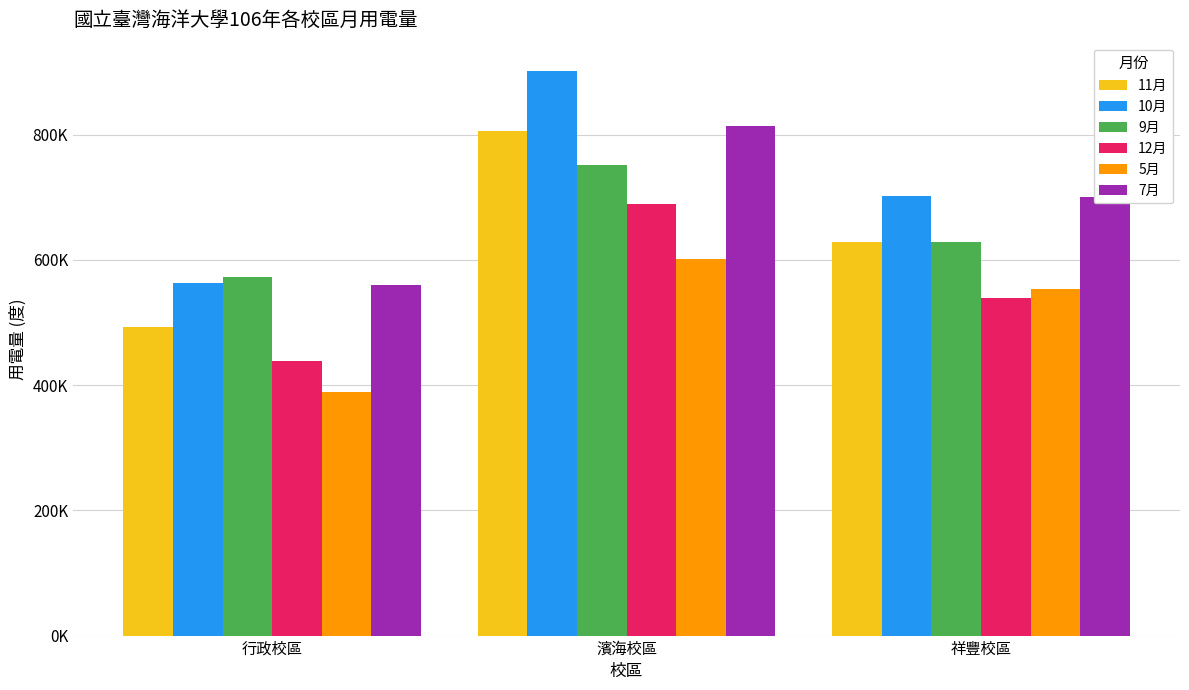

What is the lowest value of the 9月 series?

573000